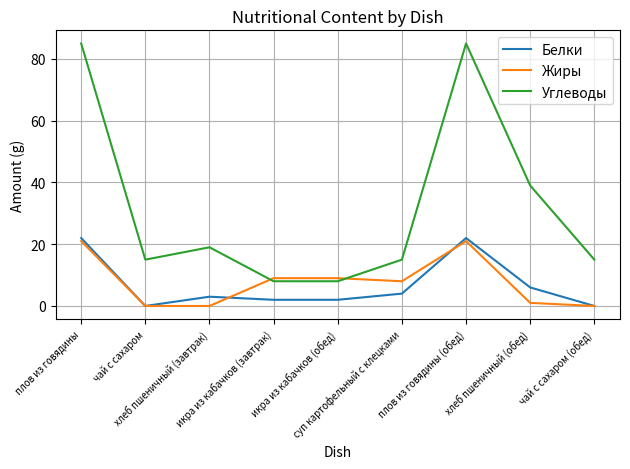

What position from the right is суп картофельный с клецками?

4